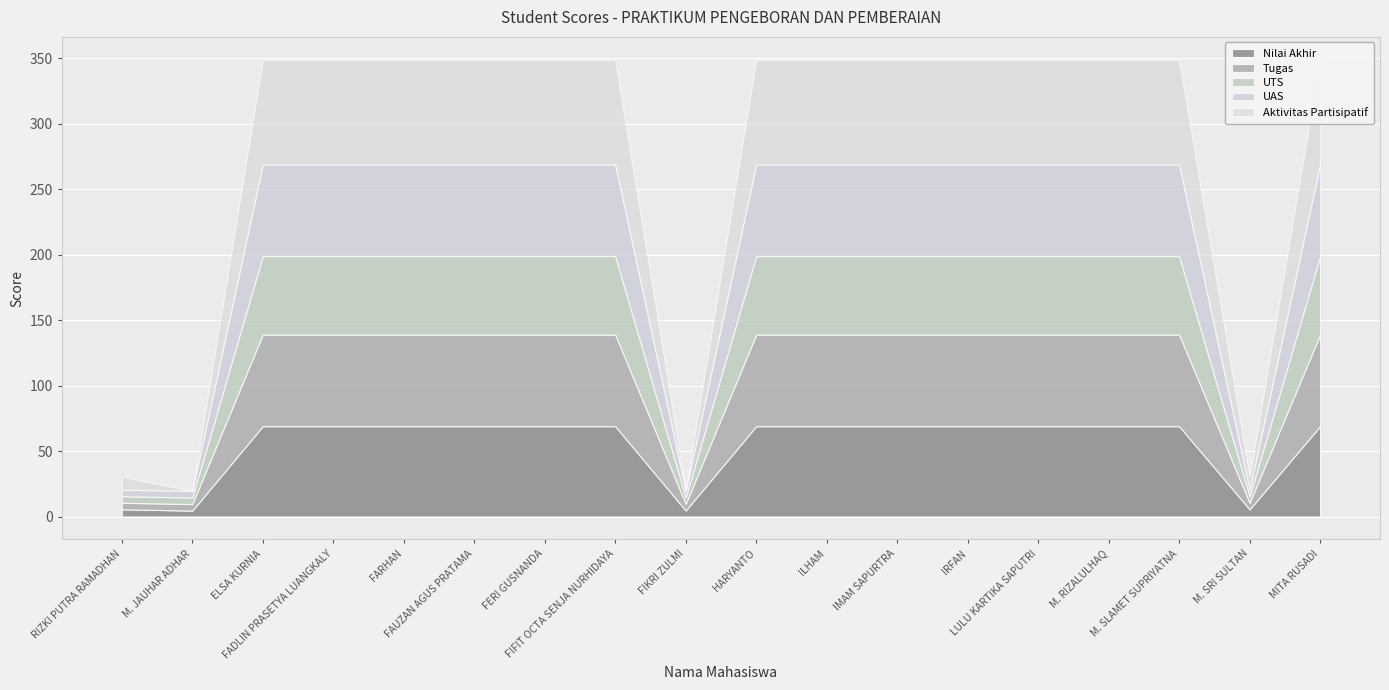

Which label corresponds to the smallest value in the chart?

M. JAUHAR ADHAR